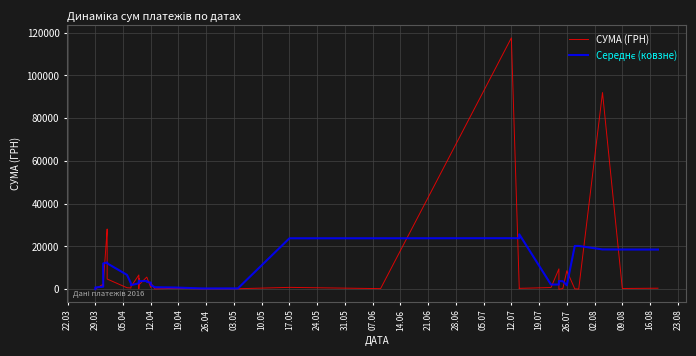

Is the value of СУМА (ГРН) at 23 greater than the value of Середнє (ковзне) at 07.06?

No